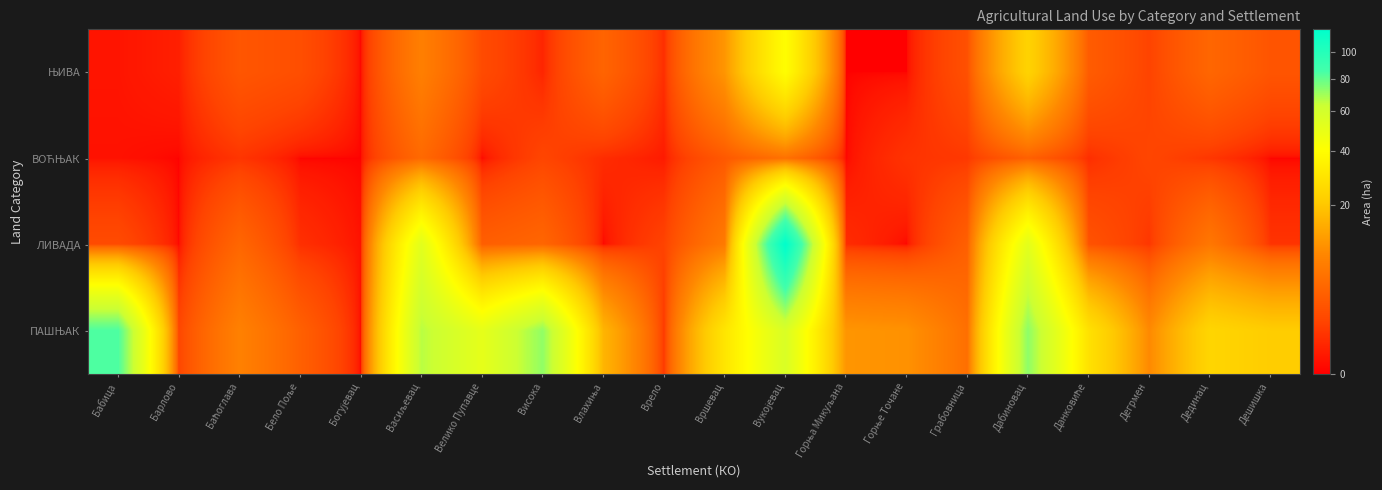

How many data points does each series have?

20